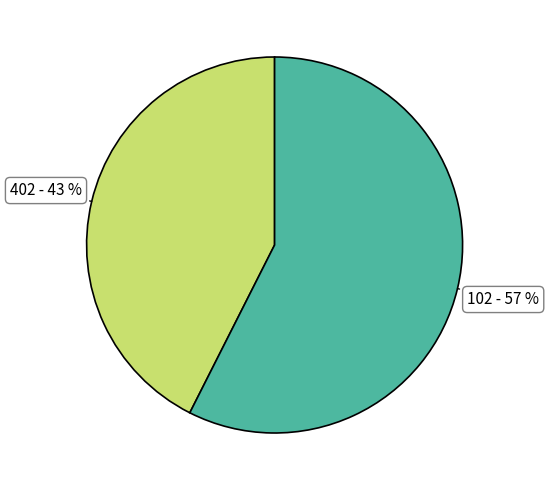

Does any single category account for the majority?

Yes